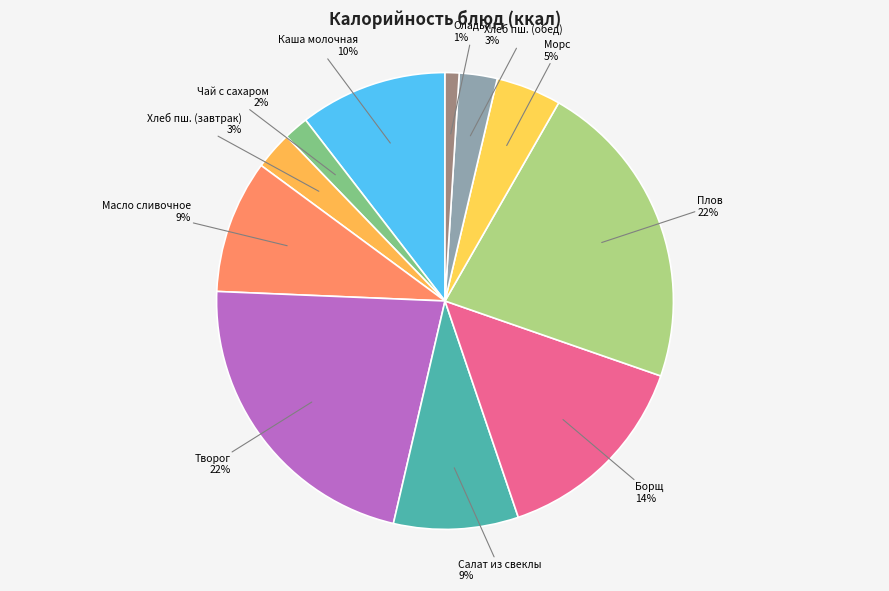

Is there a majority slice in this chart?

No